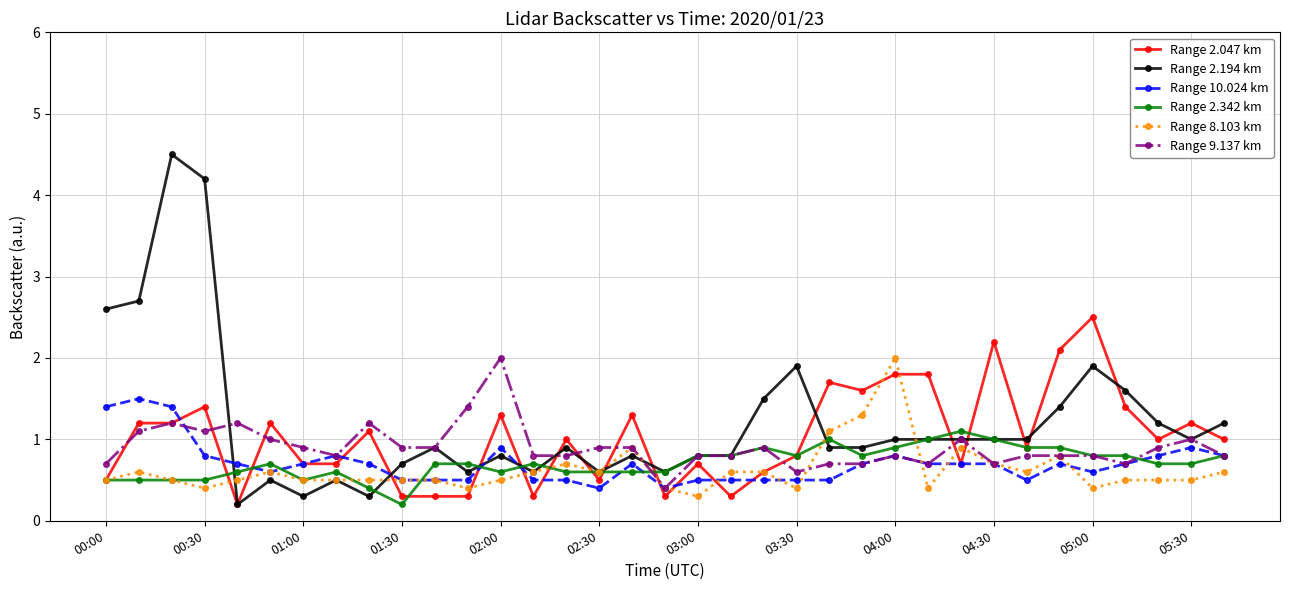

Which series has the largest range (max minus min)?

Range 2.194 km